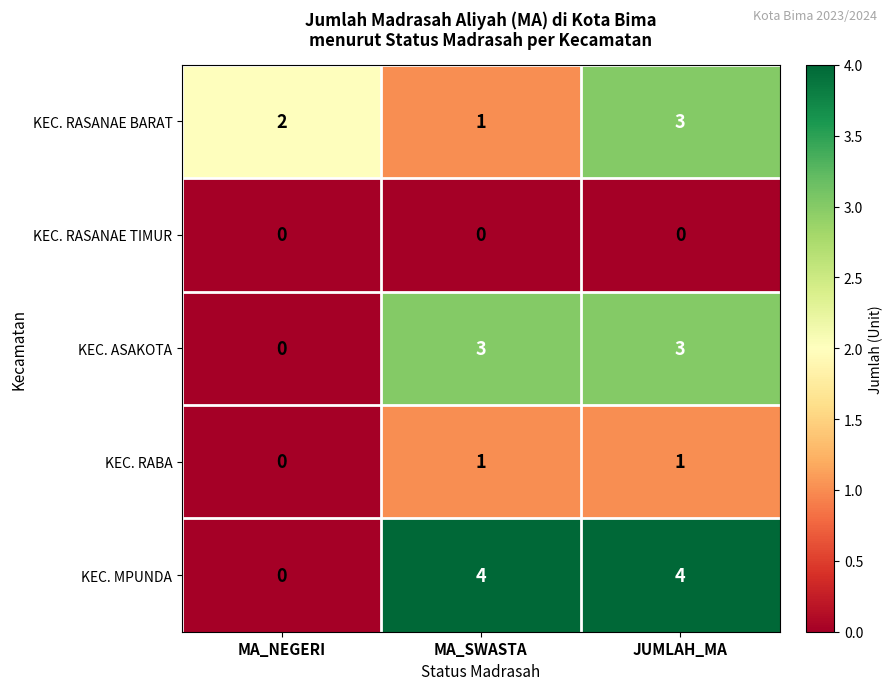

Which series has the widest spread of values?

KEC. MPUNDA